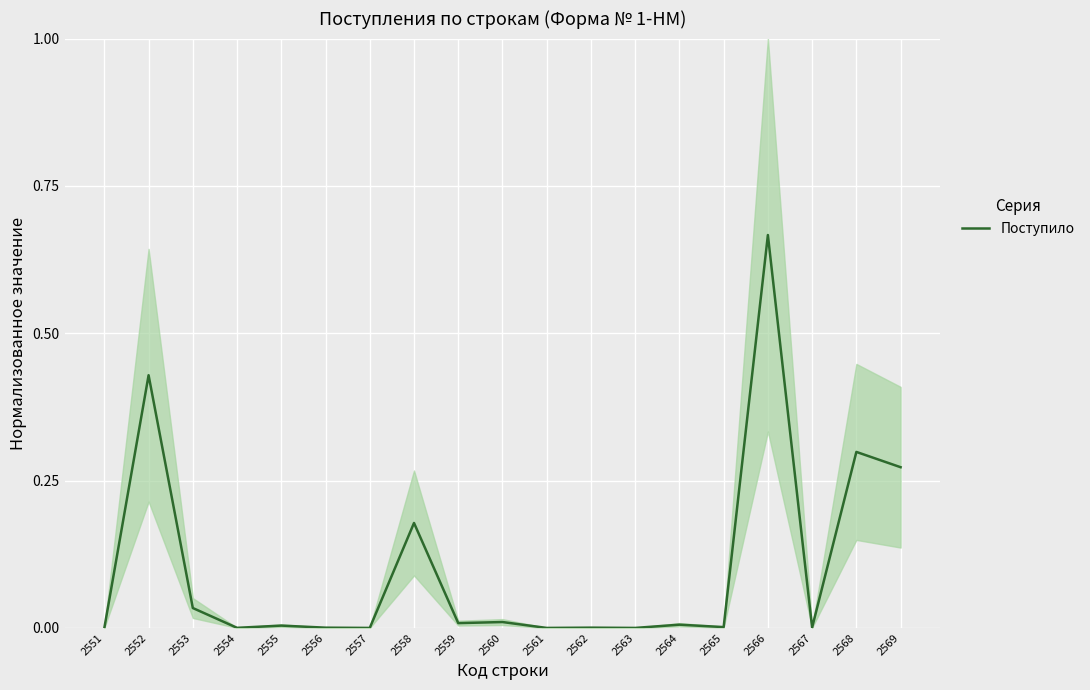

Which has a higher value, 2556 or 2566?

2566